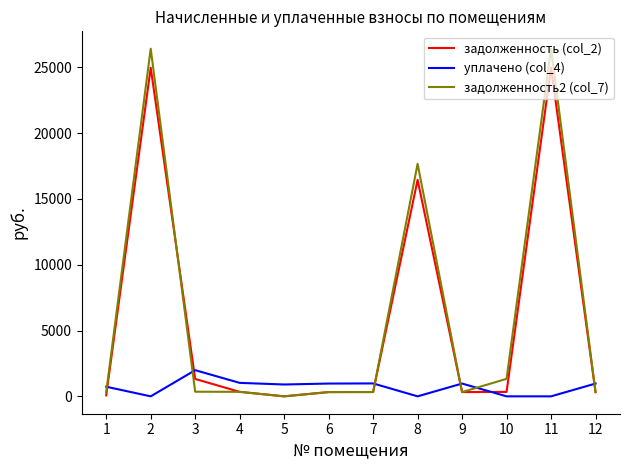

What is the spread (max minus min) of values at 8?

17666.7